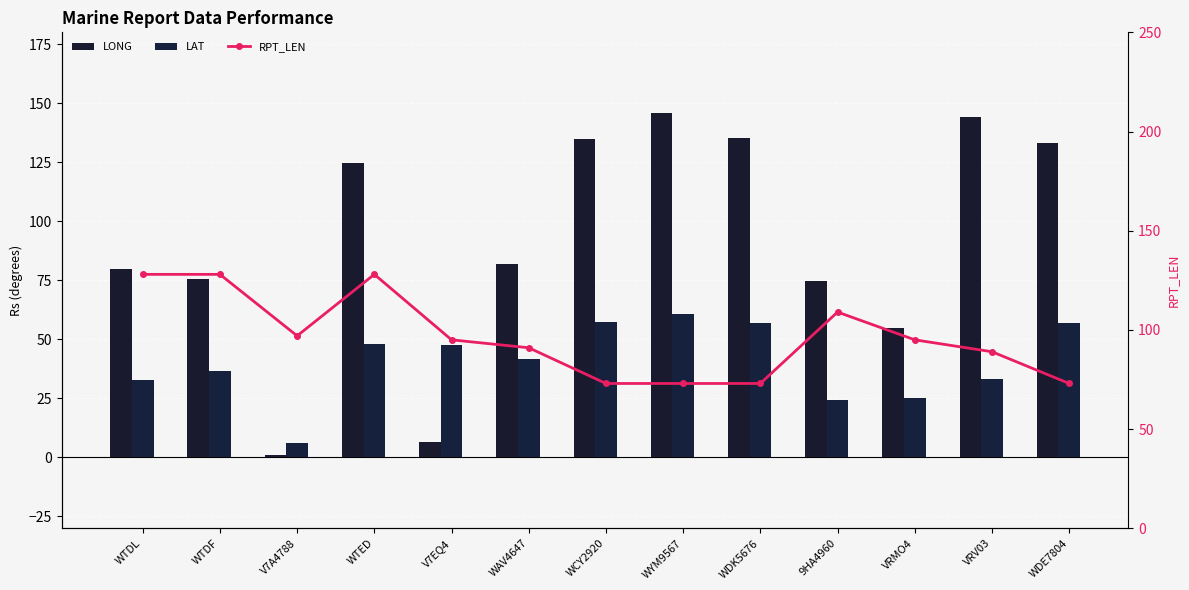

Which series has the largest range (max minus min)?

LONG